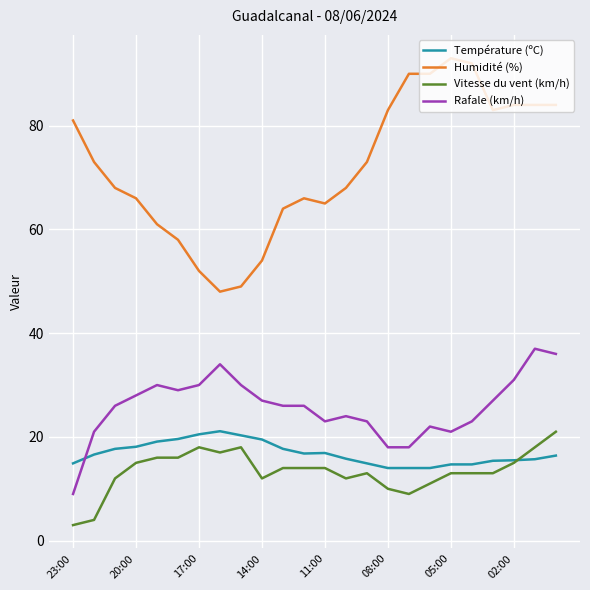

Which series has the largest range (max minus min)?

Humidité (%)